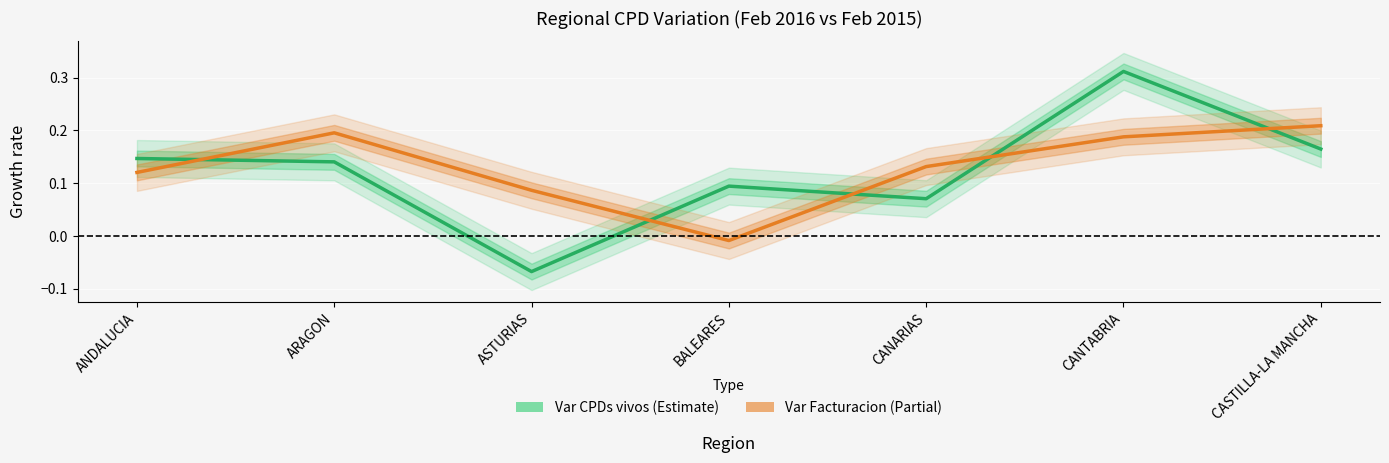

After their last crossing, which series has the higher values: Var Facturacion or Var CPDs vivos?

Var Facturacion